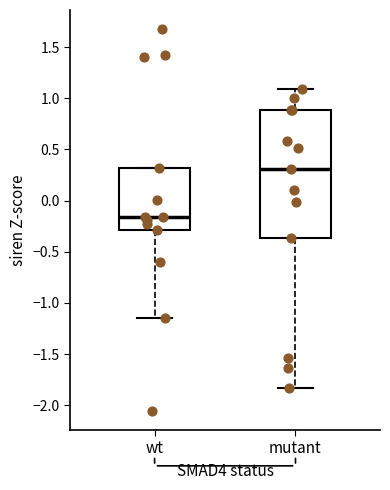

Which box has the lowest median line?

wt